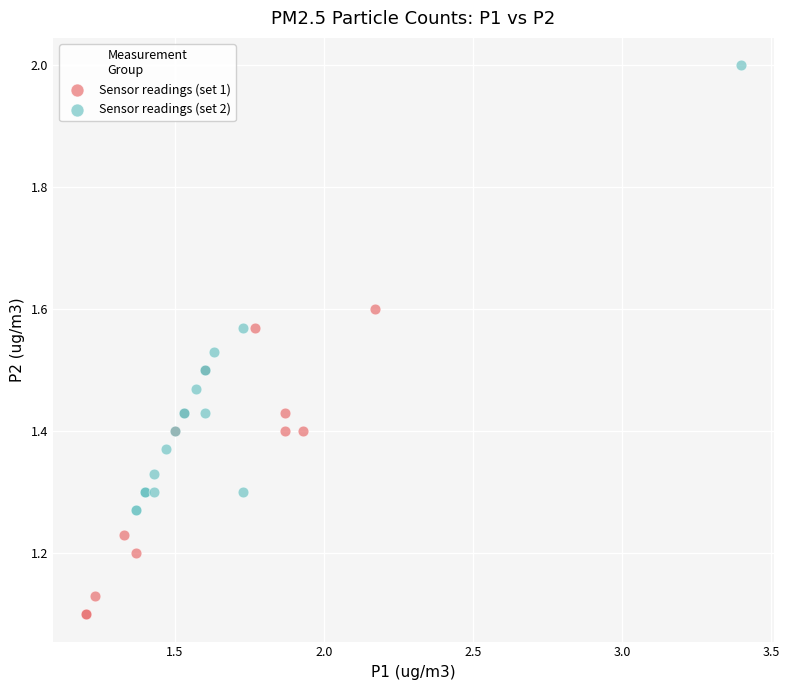

Which series contains the lowest Y value?

Sensor readings (set 1)